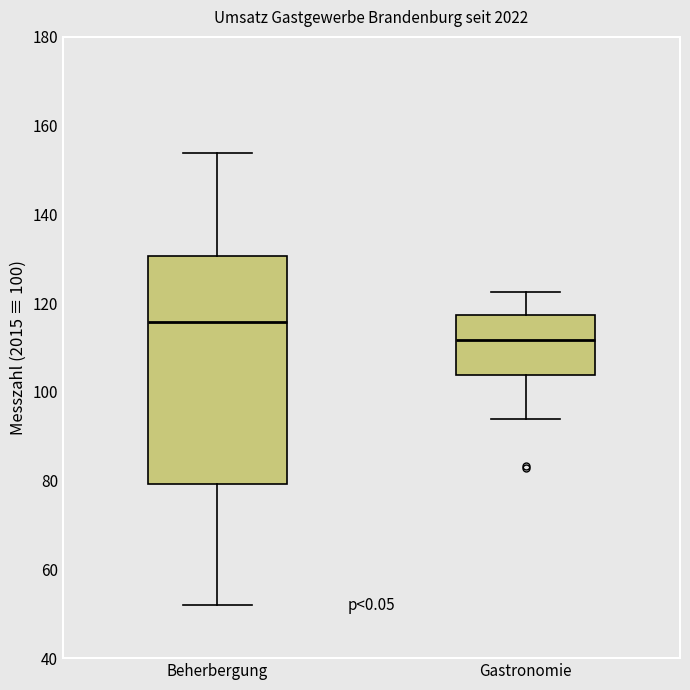

Where is the lower edge of the box for Gastronomie on the y-axis? The values are not printed on the chart, so give them approximately, as read against the axis.

104